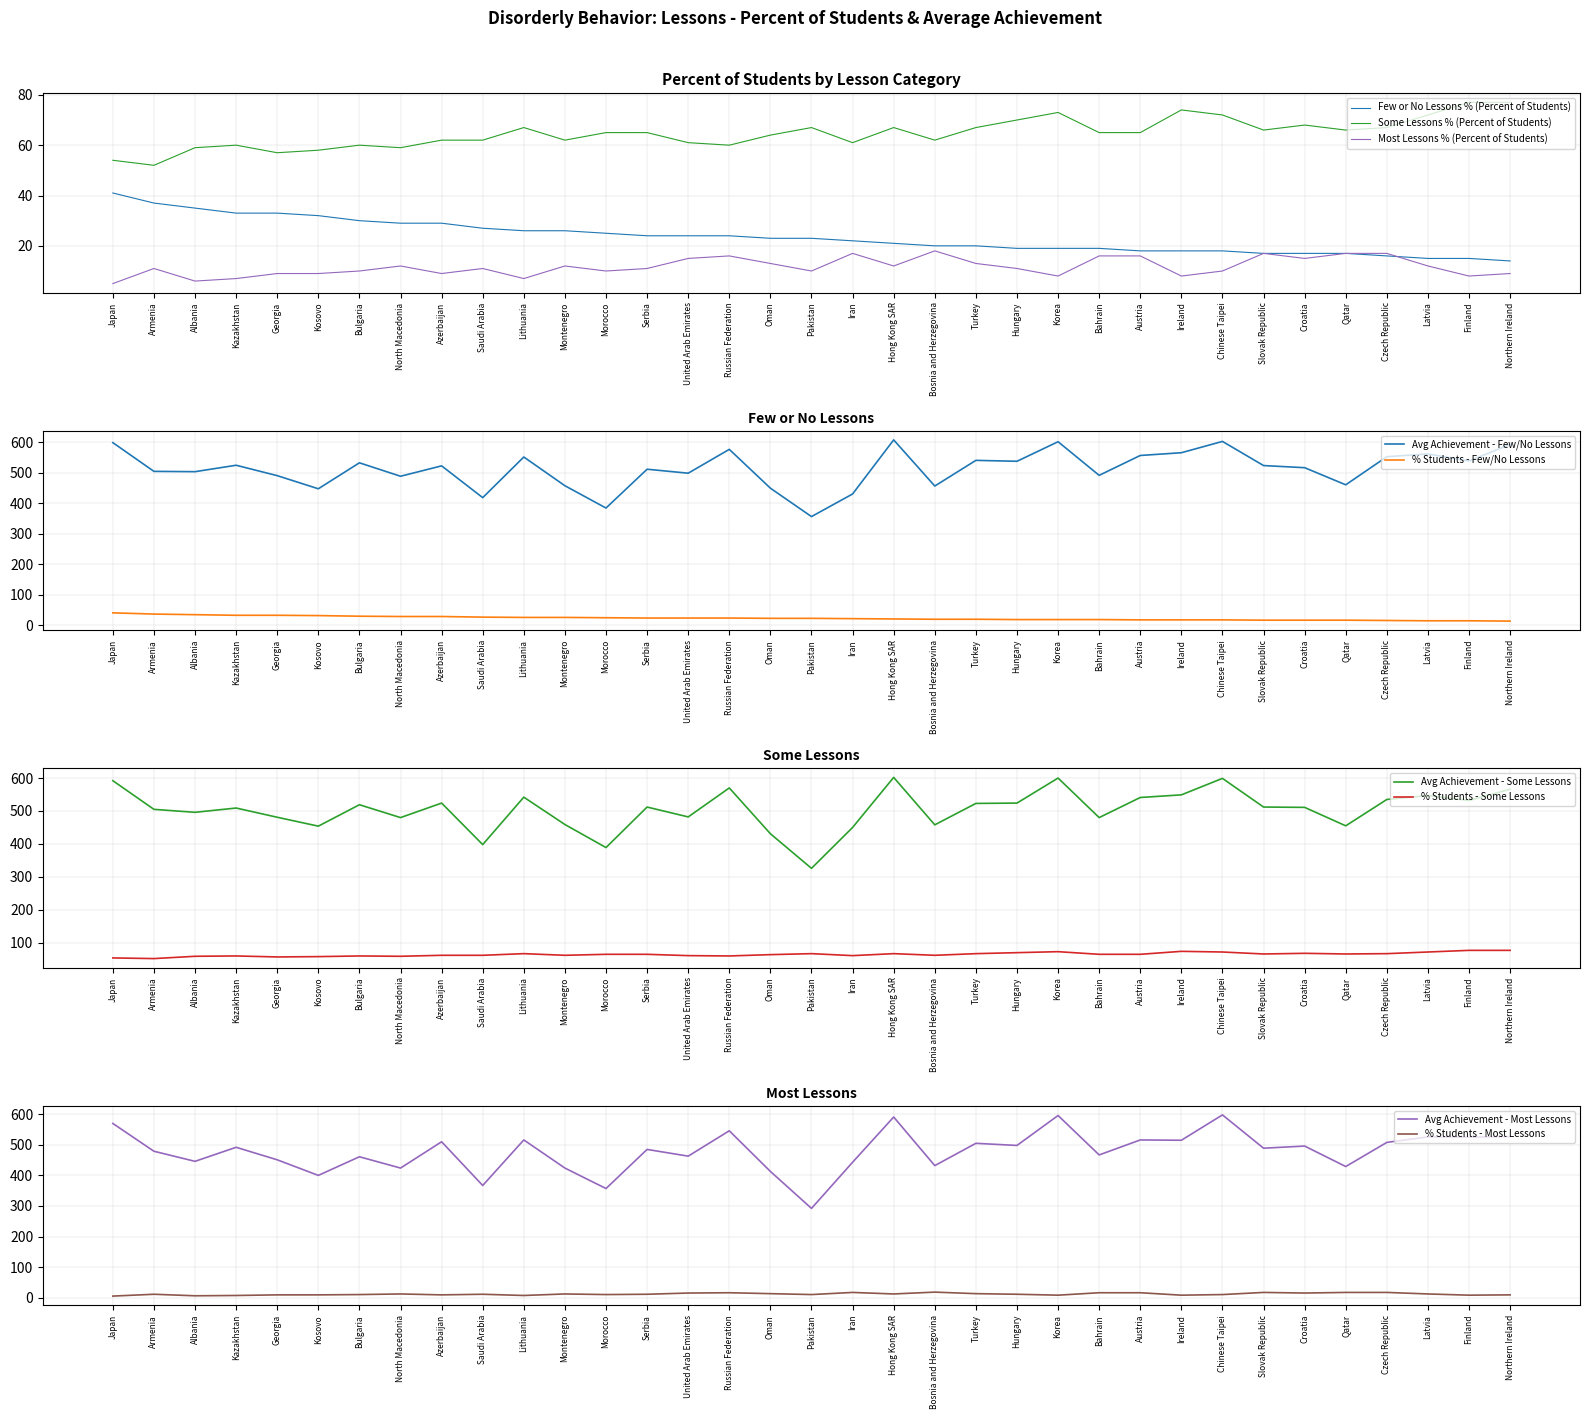

Where is the first local maximum for Some Lessons % (Percent of Students)?

Kazakhstan